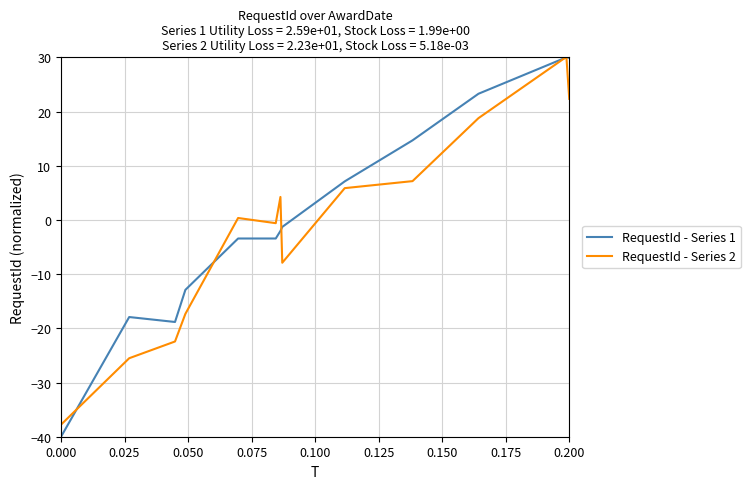

Which series has the widest spread of values?

RequestId - Series 1